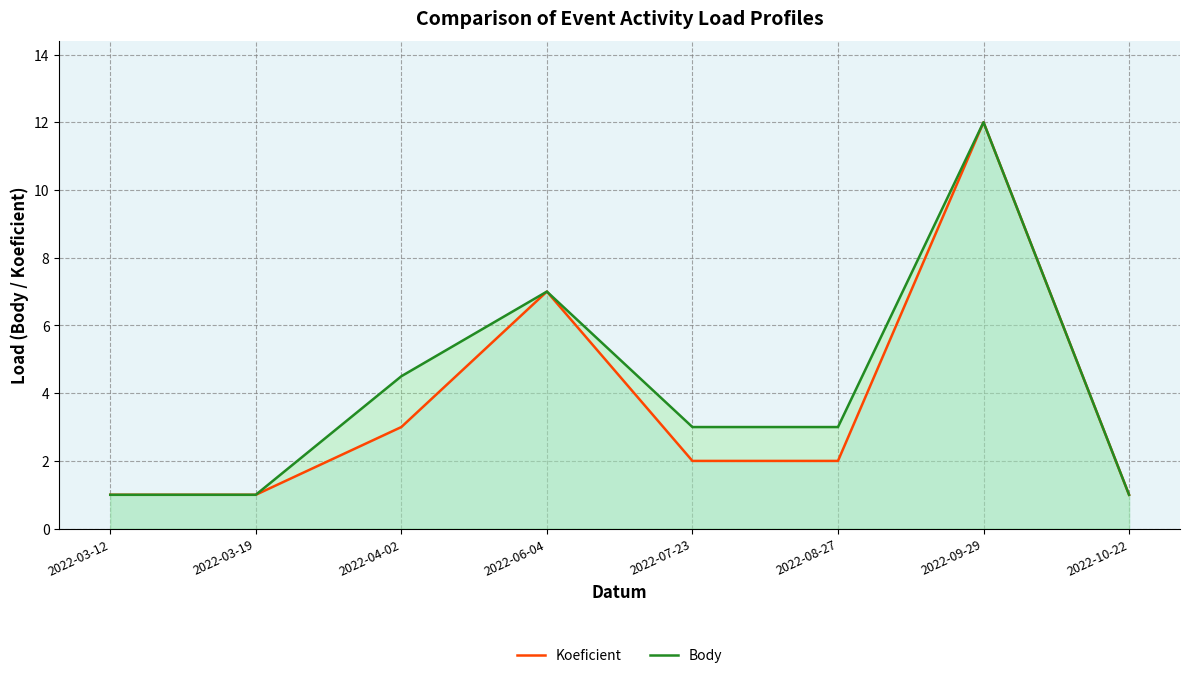

True or false: Body has more than 1 points higher than both neighbors.

True